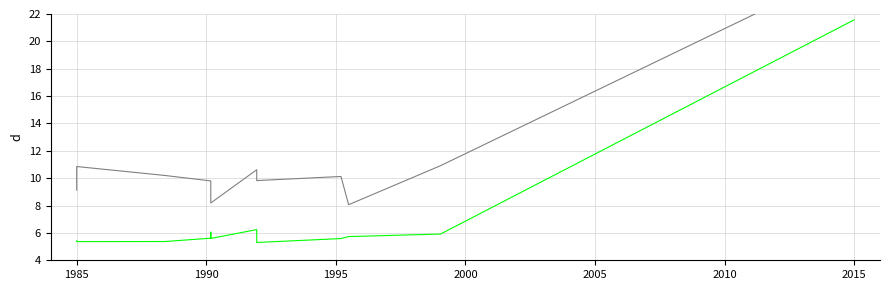

How many data points in value_amount (upper) are above 9?

9